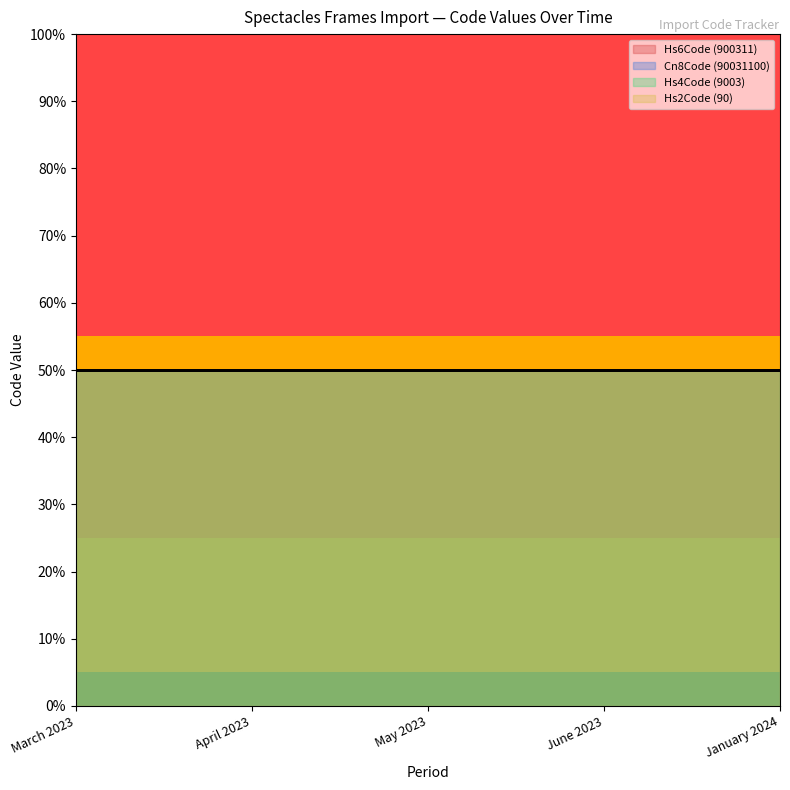

Where is Hs4Code (9003) nearest to the value 9003?

March 2023